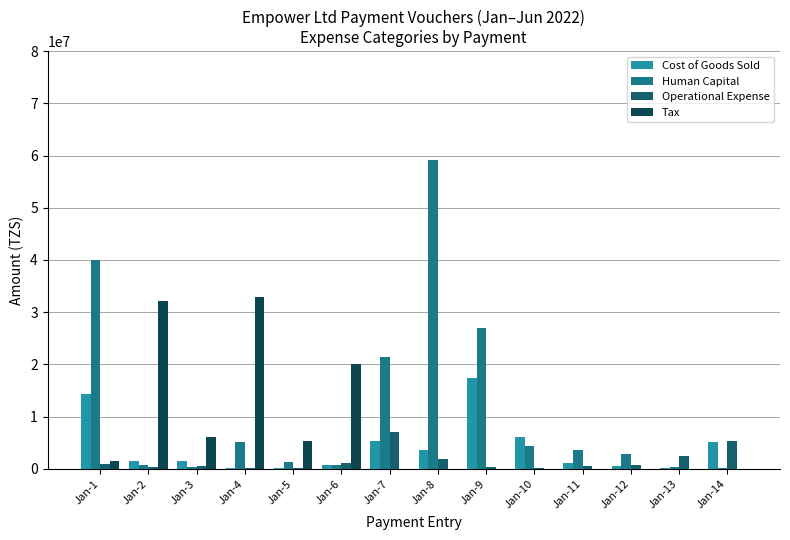

True or false: Tax has a value of 49162995.7 at Jan-2.

False